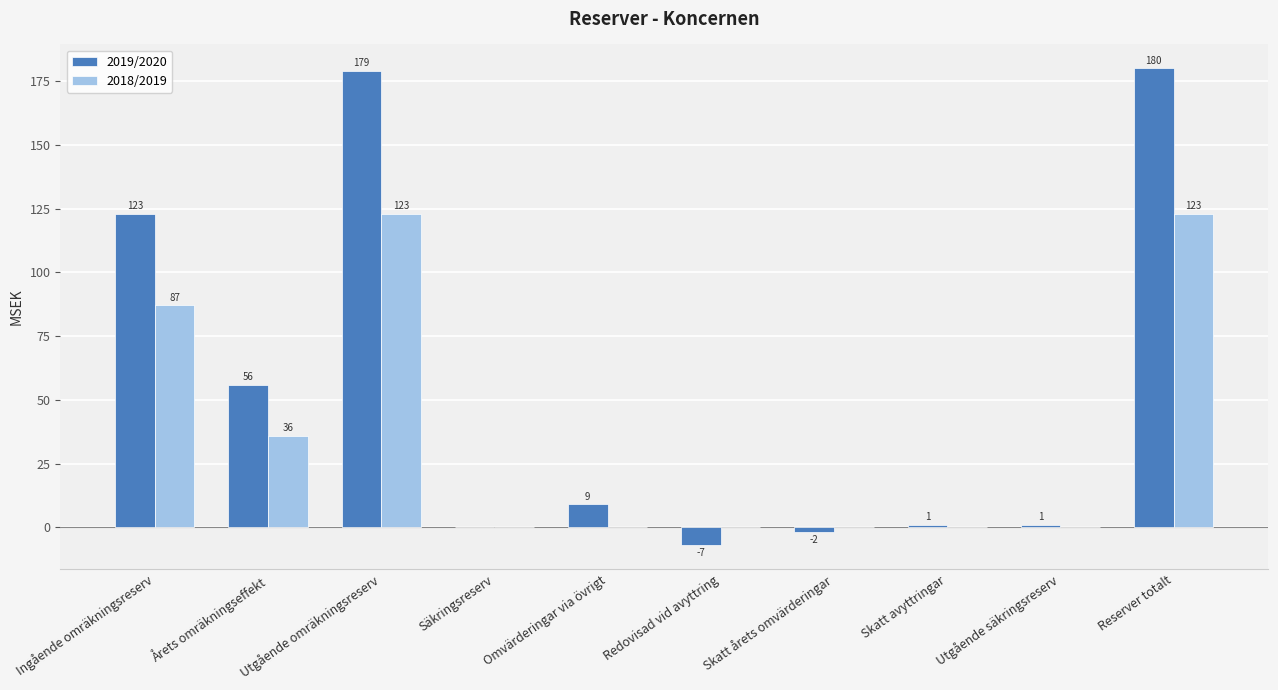

Are the bars horizontal?

No